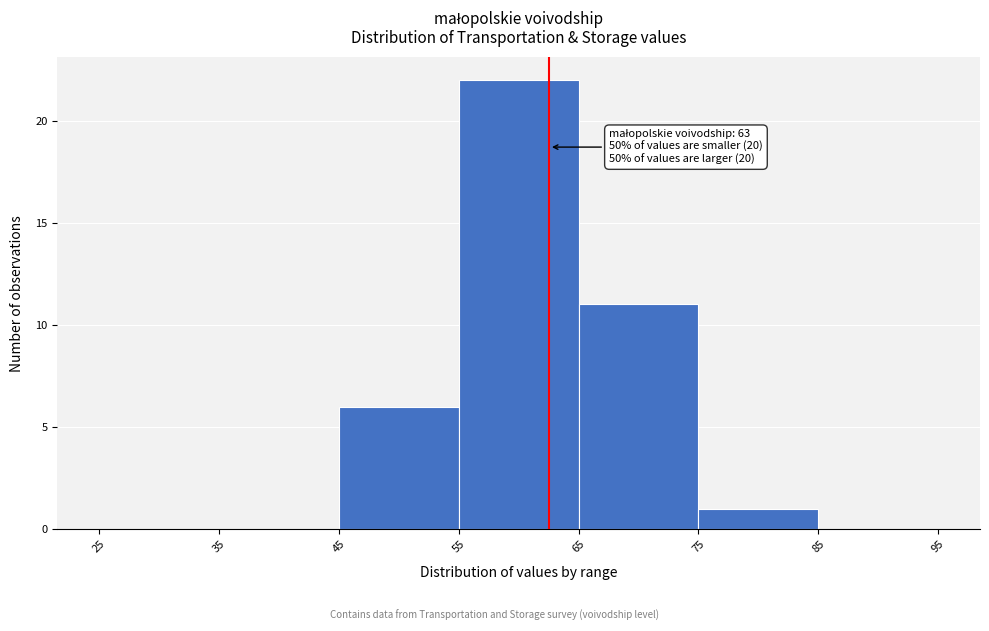

Over which range of the x-axis is the bar tallest?

55 to 65